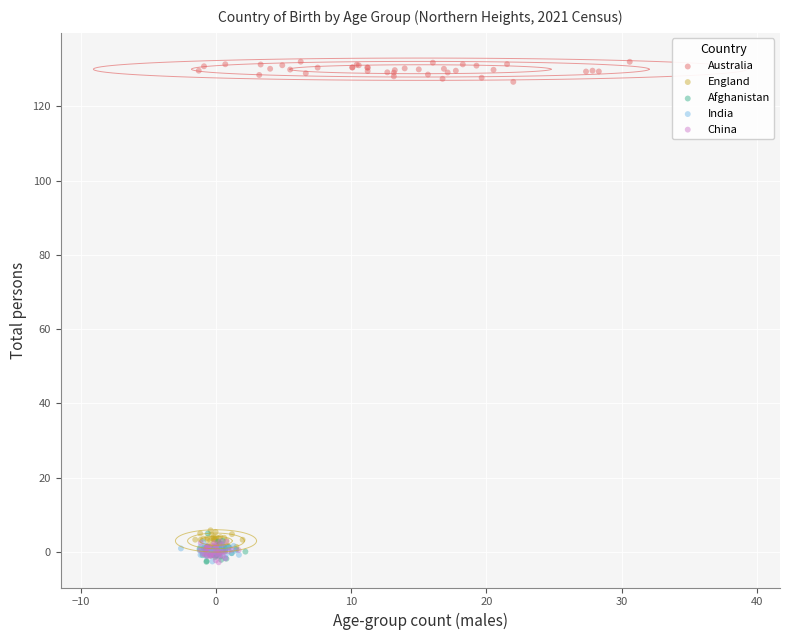

Which series reaches the maximum Y coordinate?

Australia